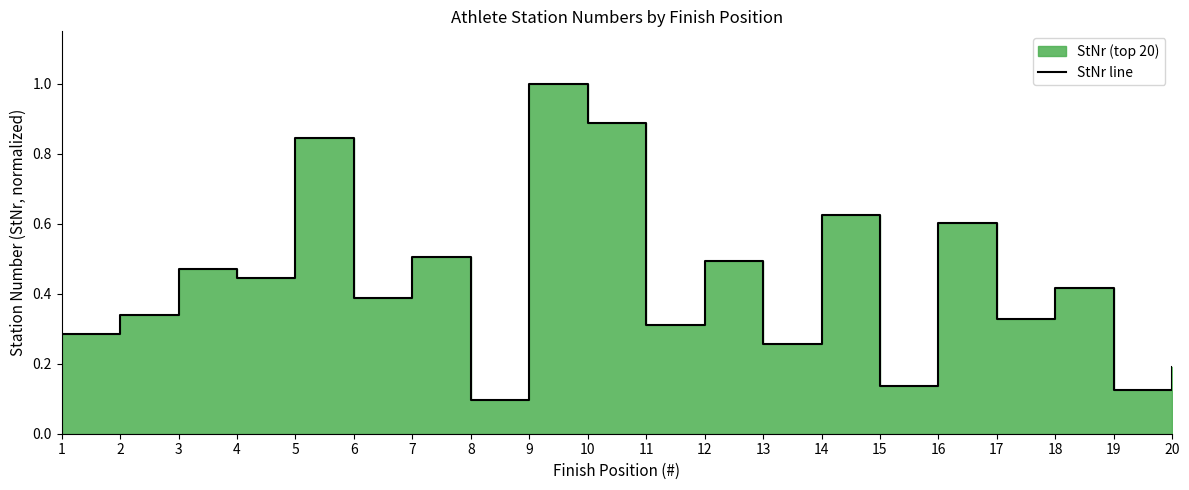

Does the chart have visible grid lines?

No